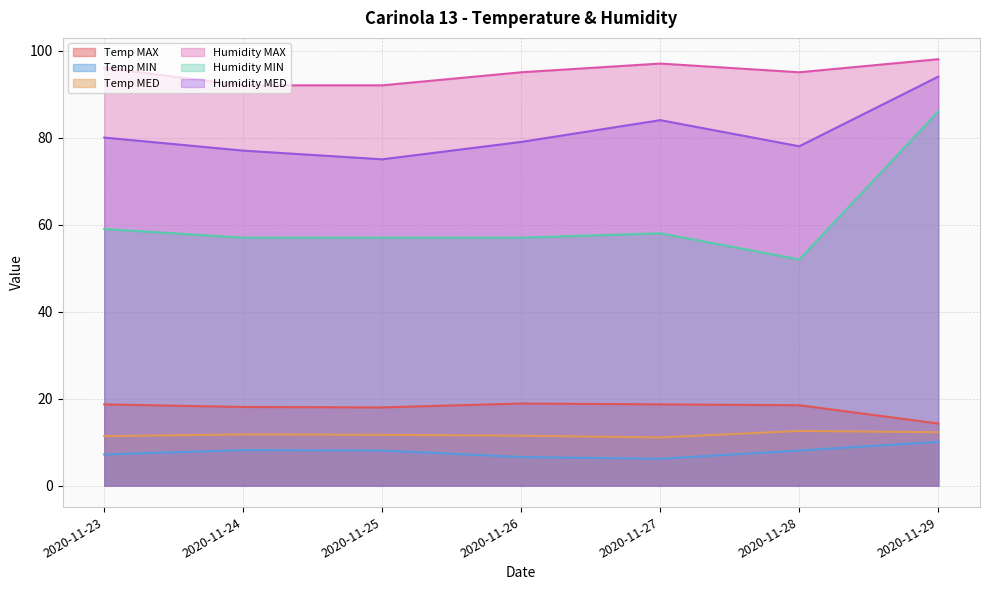

Which category has the lowest value in the Temp MED series?

2020-11-27